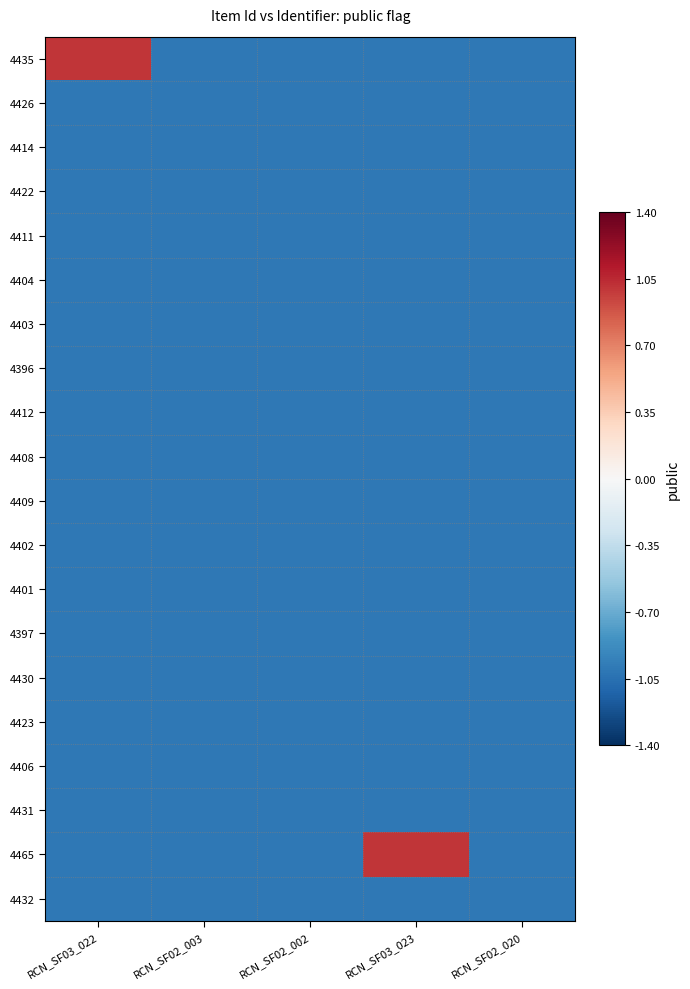

Between RCN_SF02_003 and RCN_SF03_023, which is larger?

RCN_SF02_003